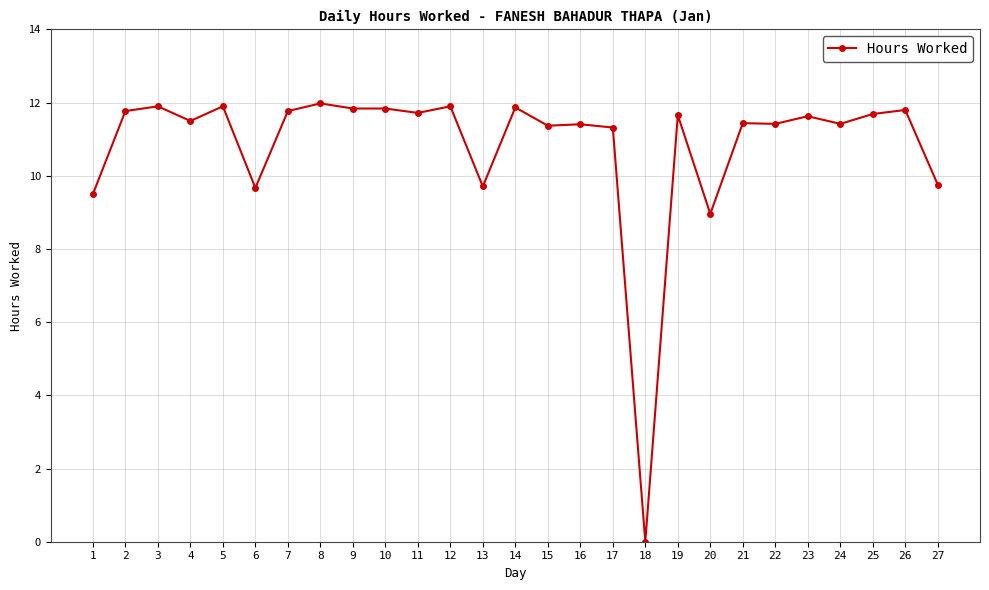

What is the difference between the second highest and minimum values?

11.9